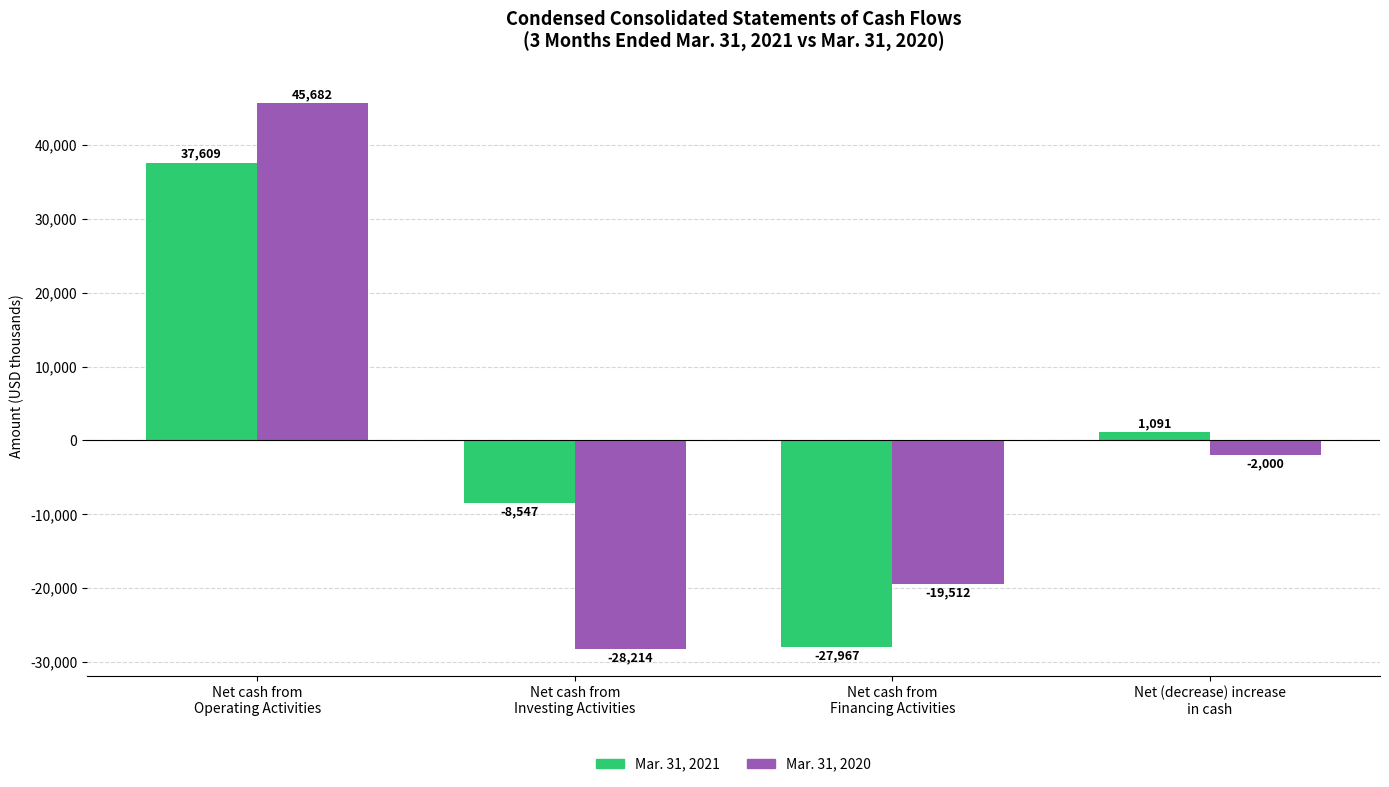

What position from the right is Net cash from
Financing Activities?

2